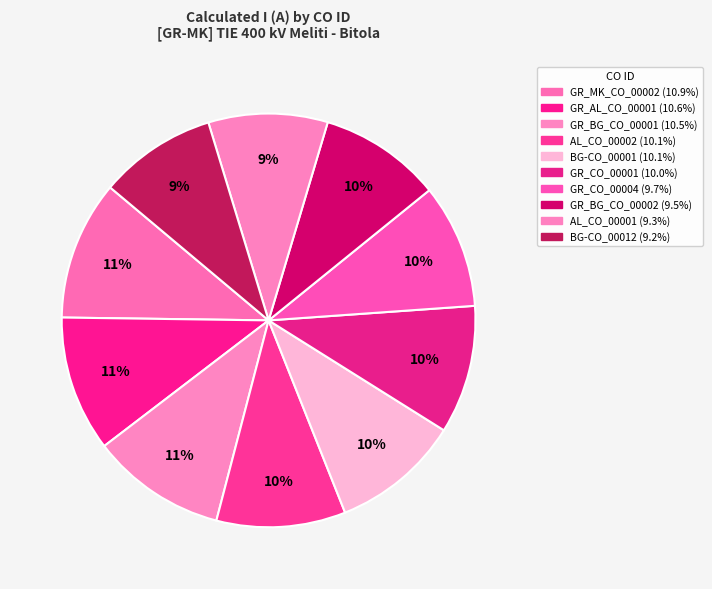

How many slices are in this pie chart?

10